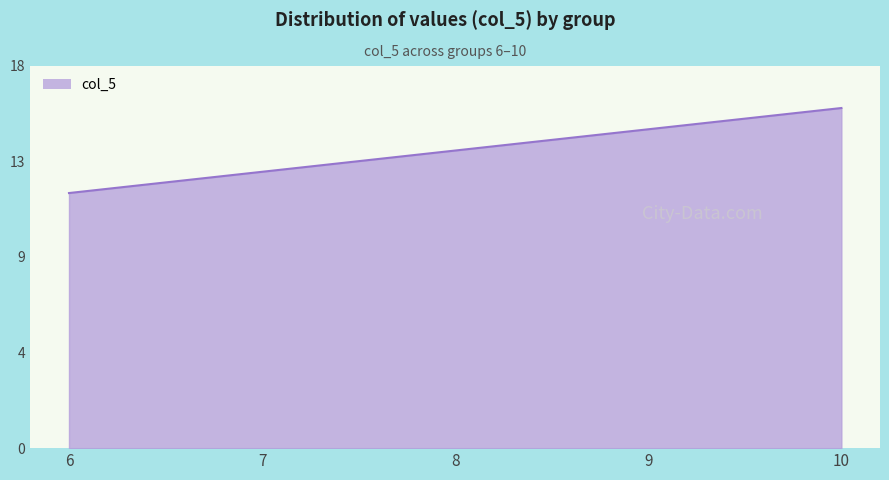

Is this an area chart (filled region under the line)?

Yes